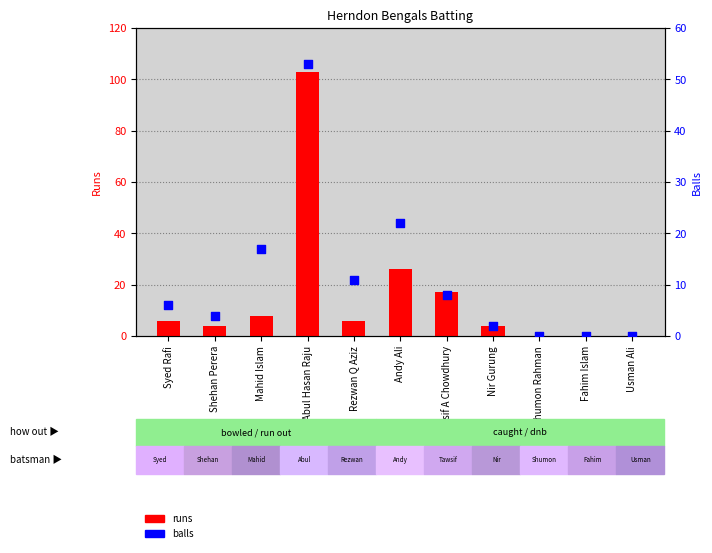

Which series contains the highest Y value?

runs